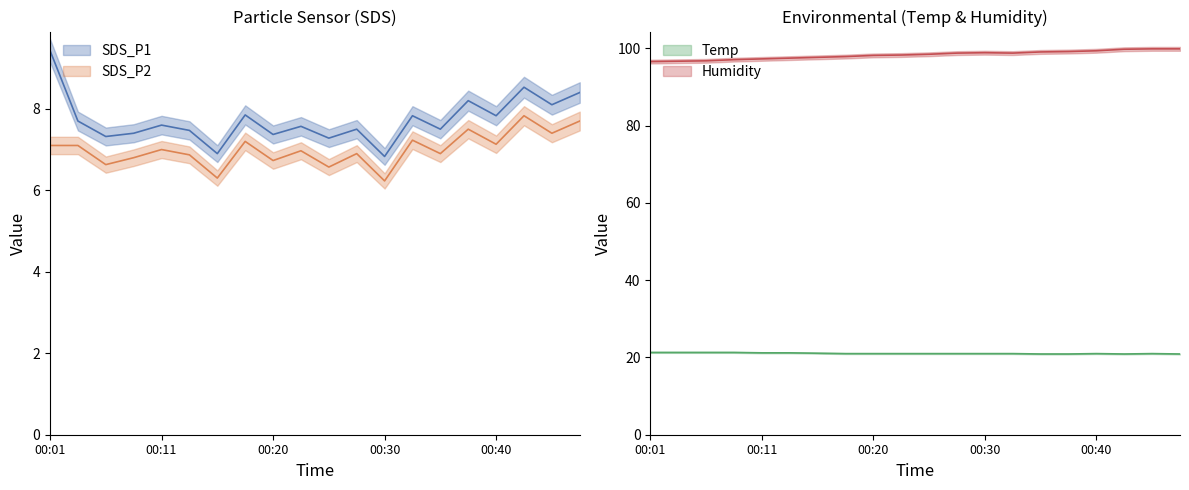

Where is the first local minimum for SDS_P2?

00:06